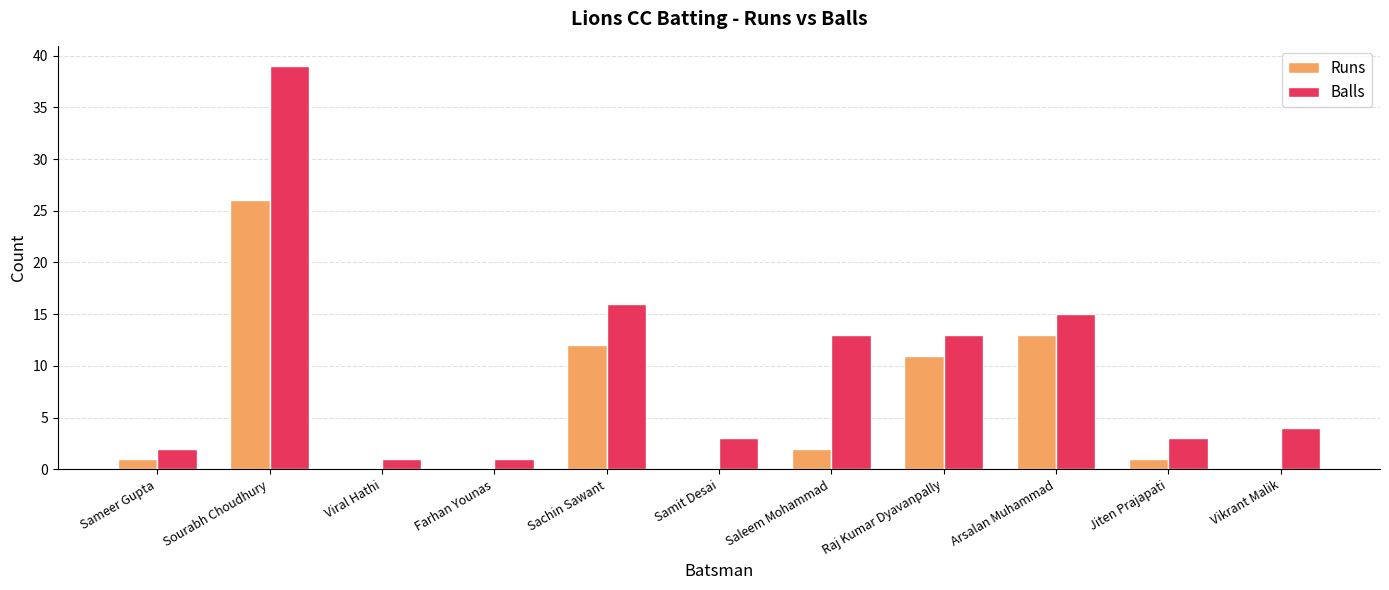

True or false: Runs has a value of 37 at Sourabh Choudhury.

False